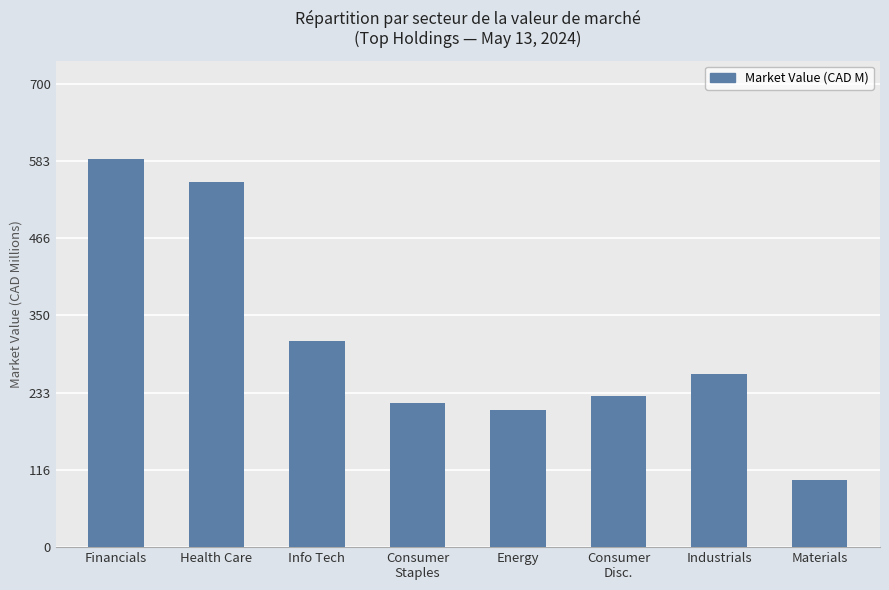

What is the minimum value shown in the chart?

102.1